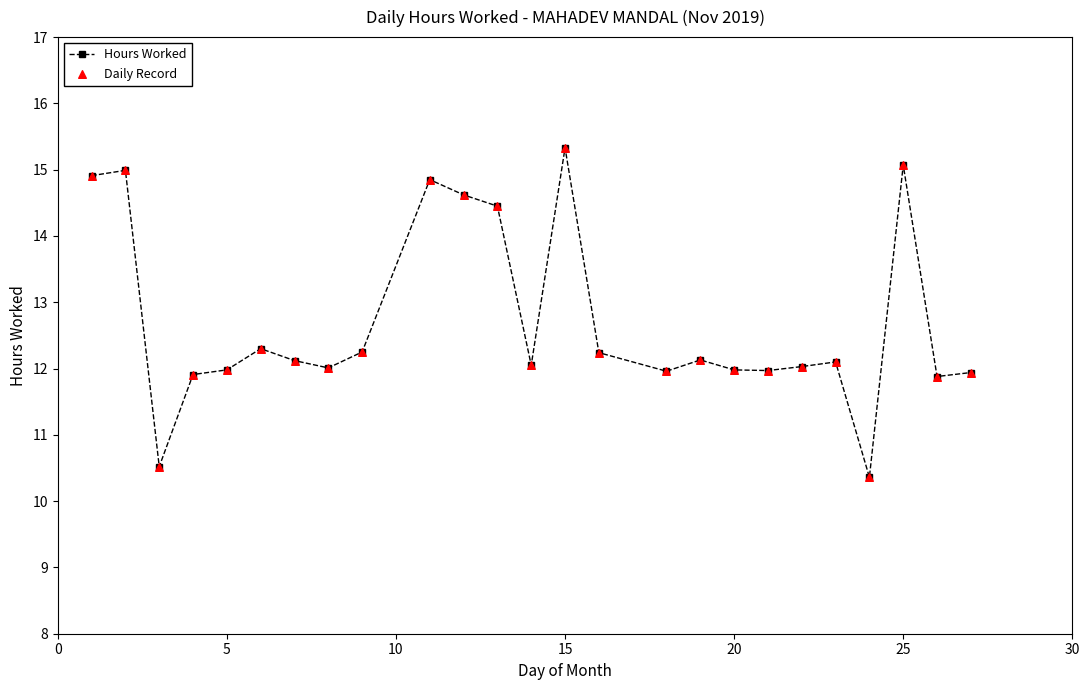

What is the value of the 14th point from the left?

15.3